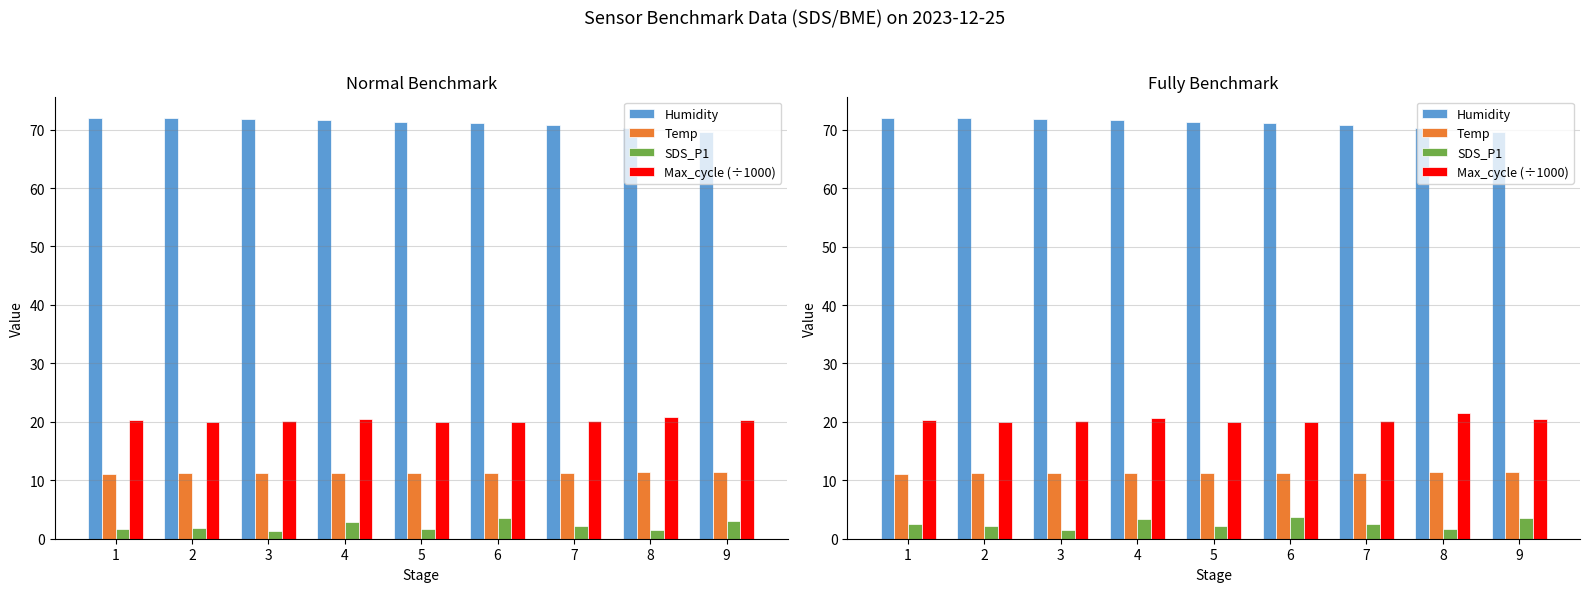

Does the chart contain stacked bars?

No